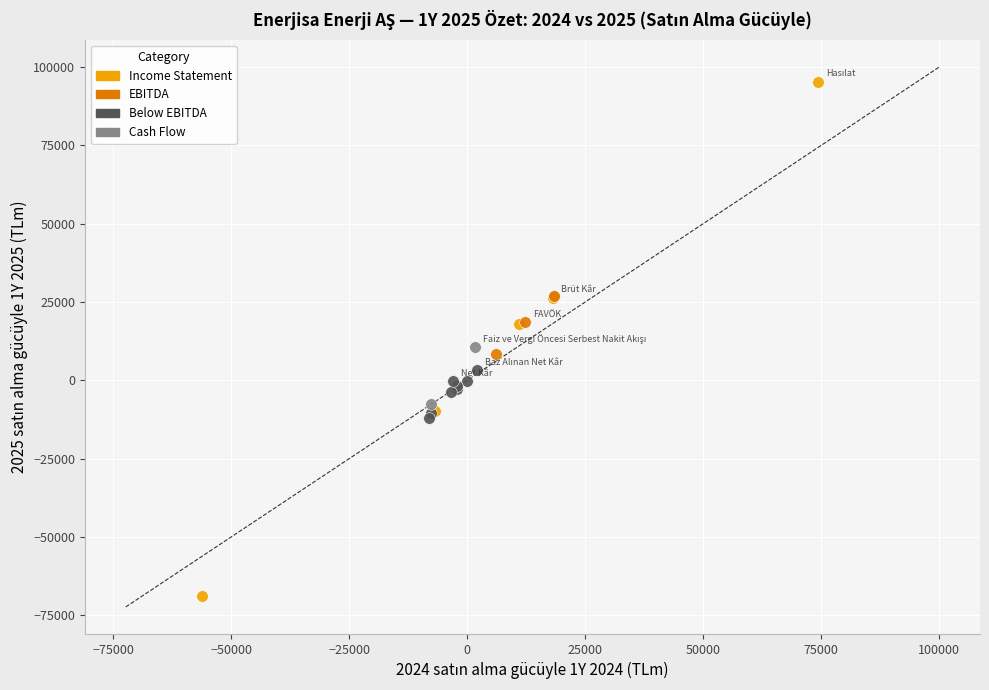

Which series has the widest spread of Y values?

Income Statement